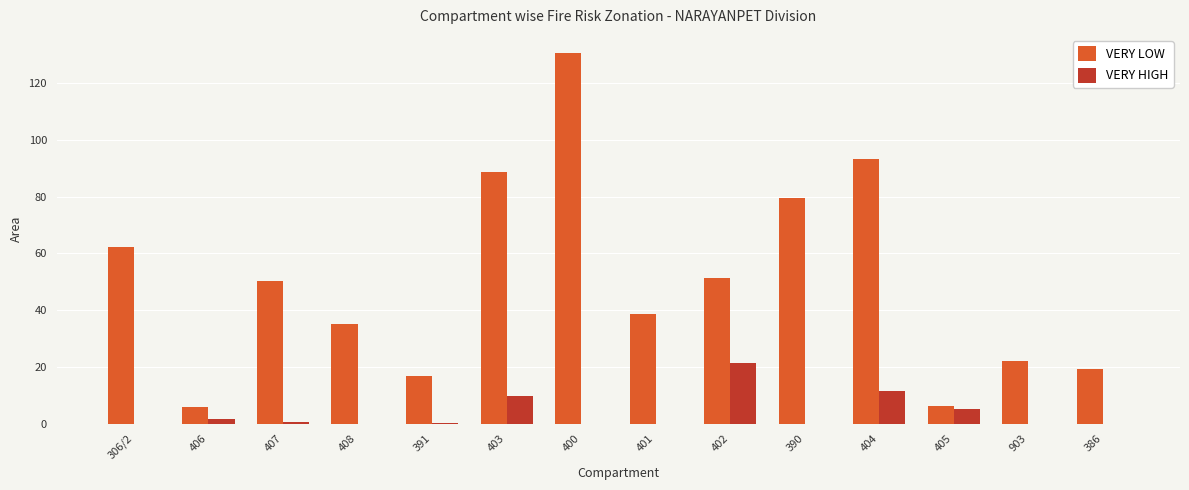

At which label is VERY LOW closest to 68?

306/2